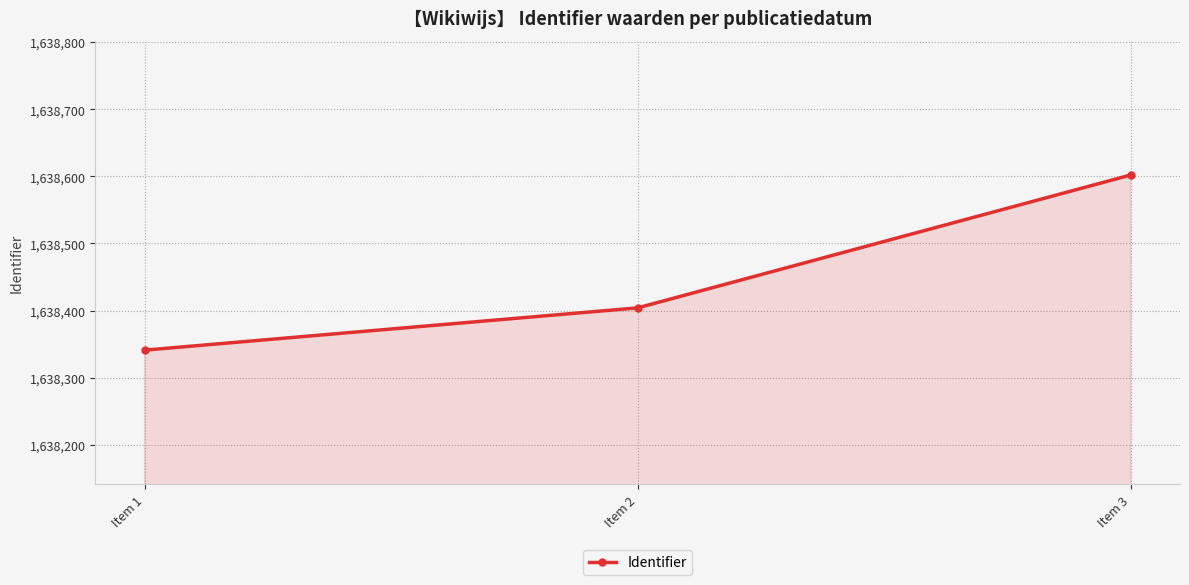

Does the chart have visible grid lines?

Yes